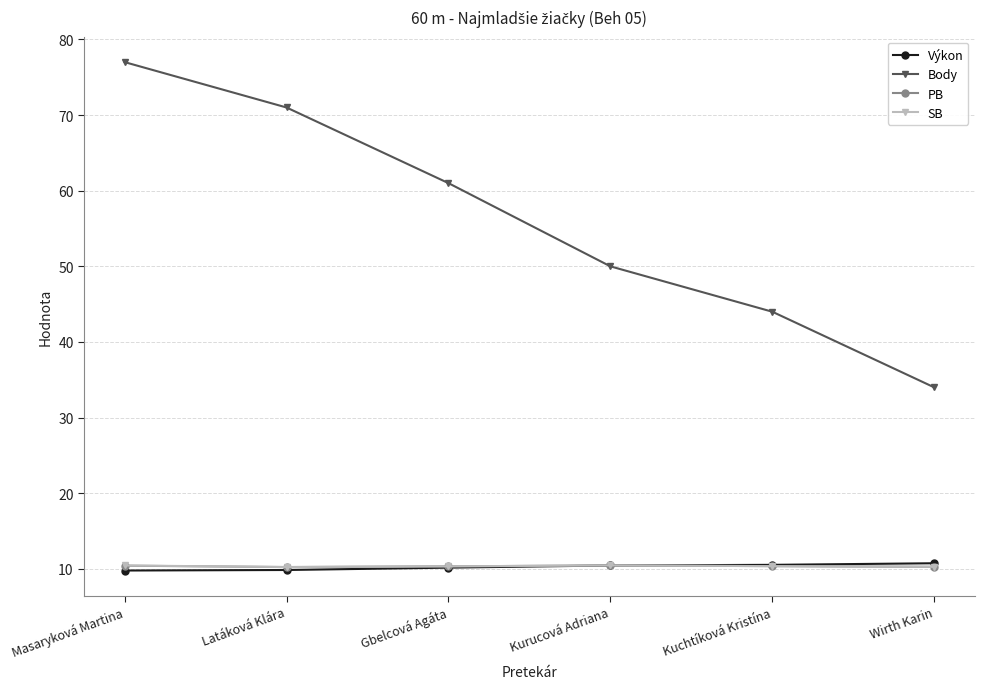

Is this an area chart (filled region under the line)?

No